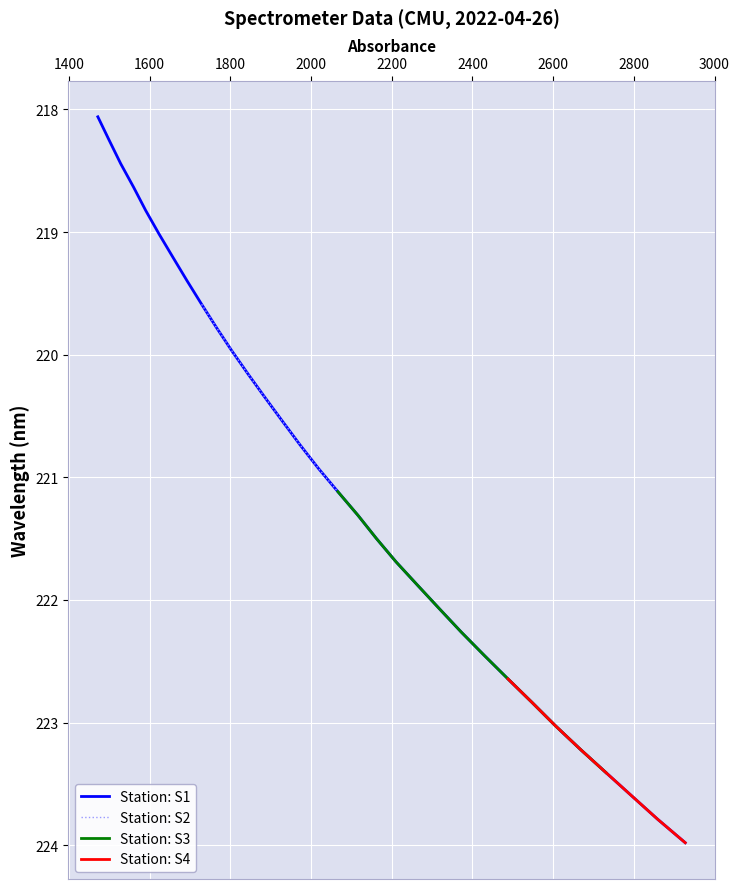

Is it true that the value at 222.6447 is 222.6?

True